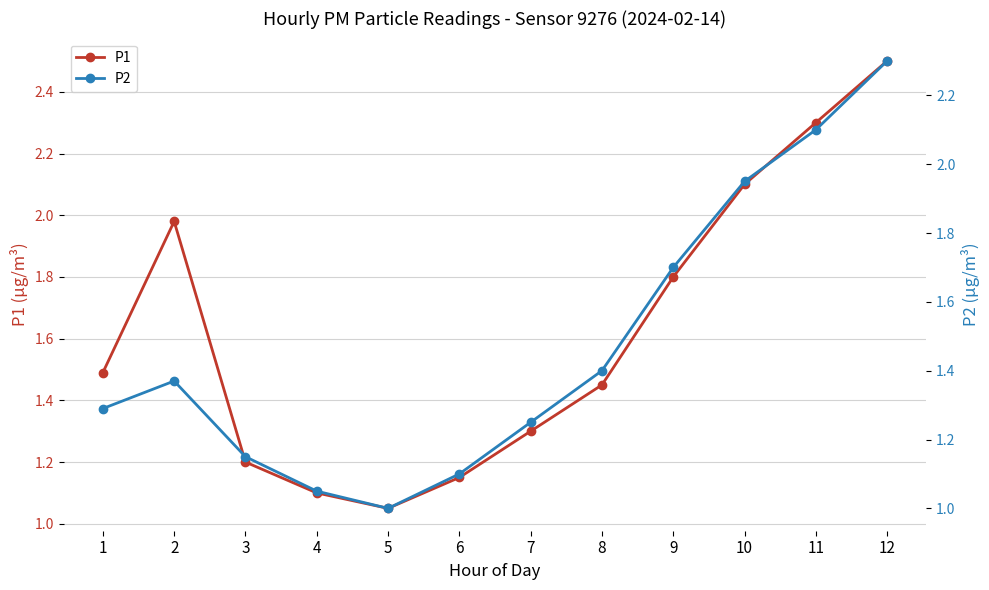

What is the difference between the second highest and minimum values in the P1 series?

1.2